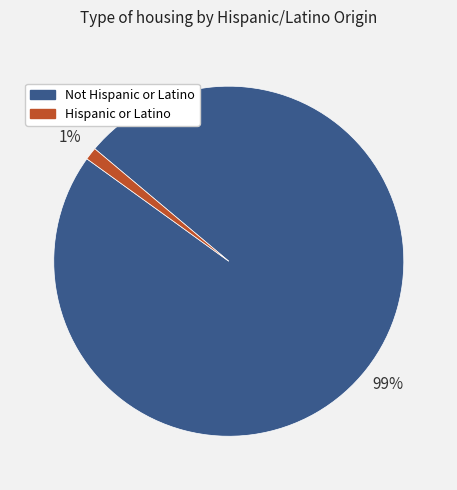

Is it true that Hispanic or Latino is 11% of the pie?

False